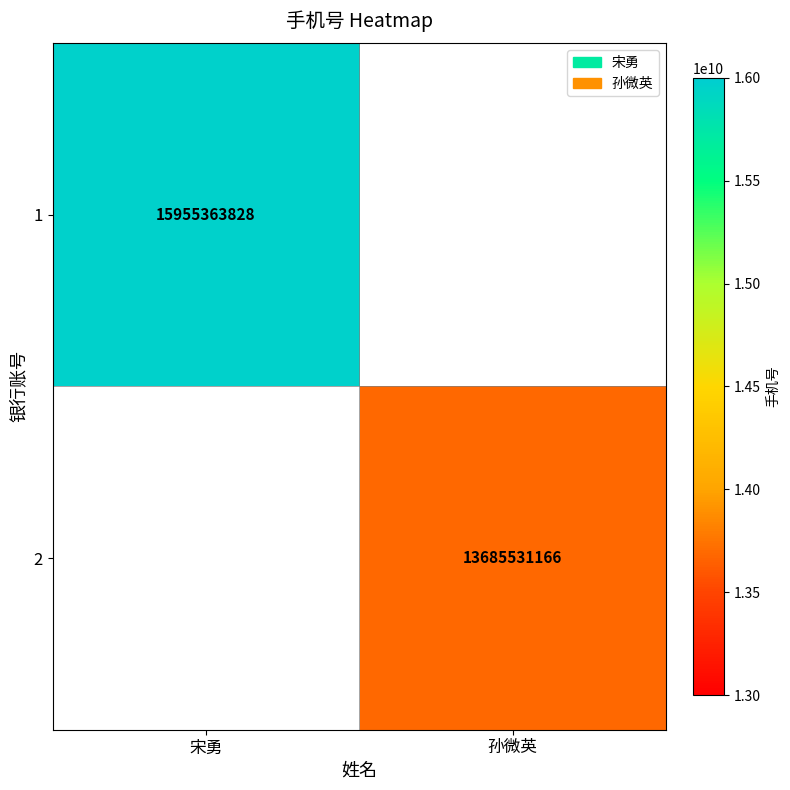

Is the value of 1 at 宋勇 greater than the value of 2 at 孙微英?

Yes